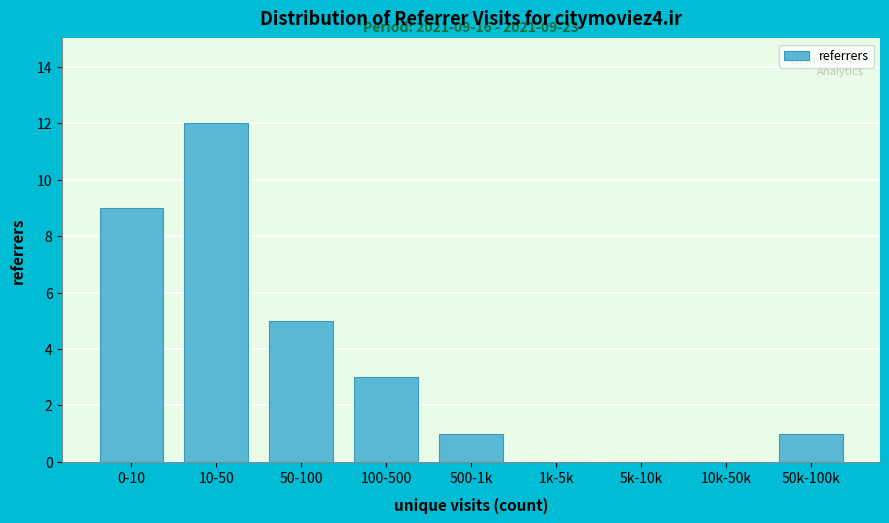

Reading right to left, what are all the values shown in this chart?

50k-100k=1	10k-50k=0	5k-10k=0	1k-5k=0	500-1k=1	100-500=3	50-100=5	10-50=12	0-10=9